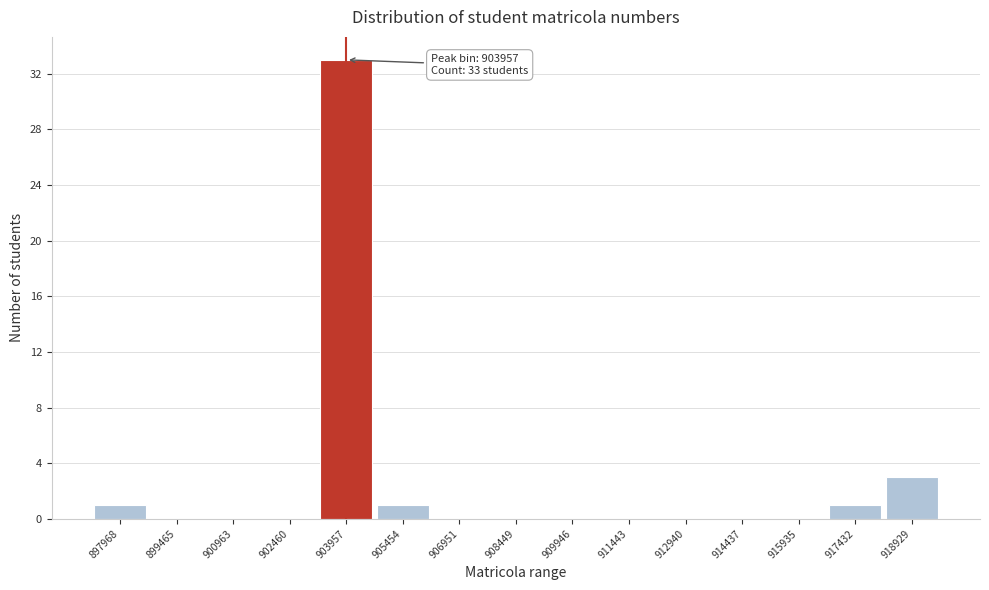

Over which range of the x-axis is the bar tallest?

903200 to 904800